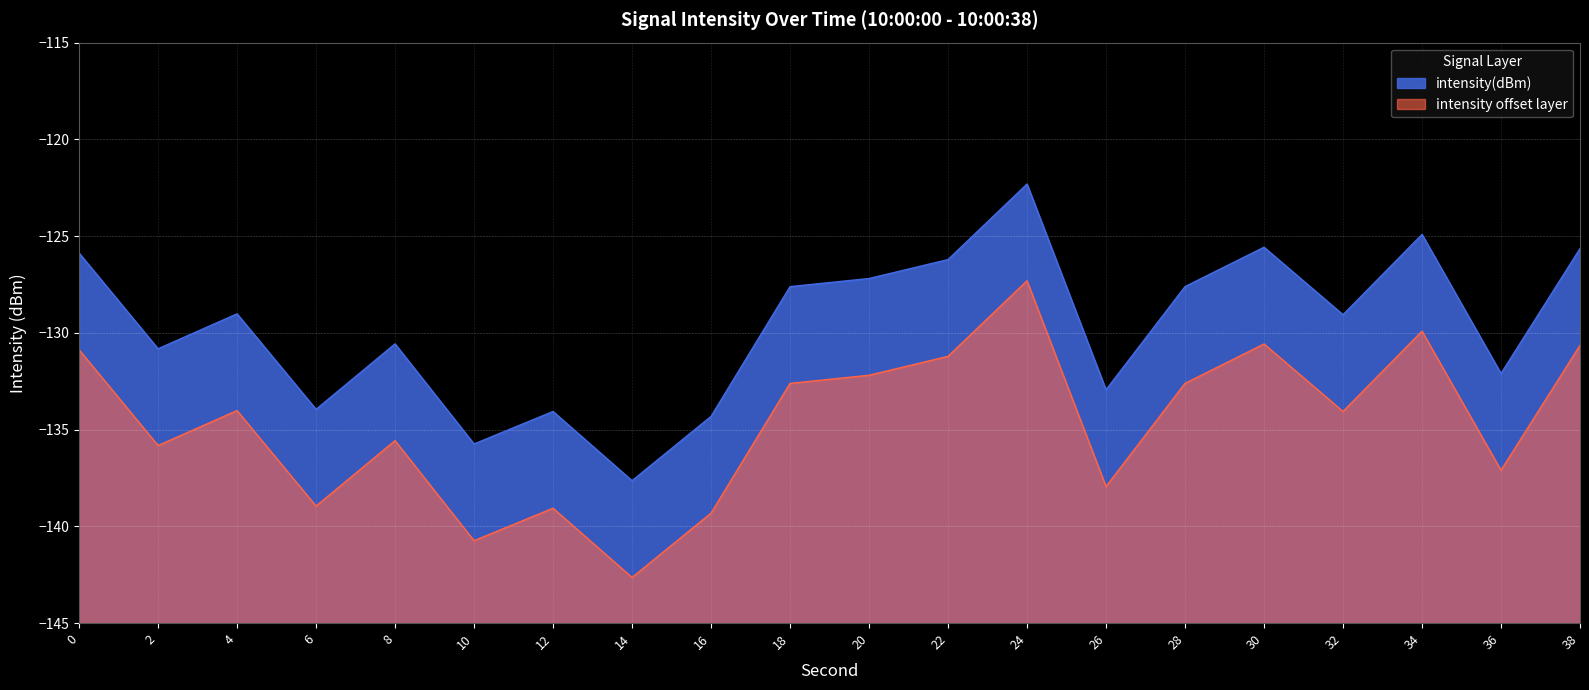

Which label corresponds to the smallest value in the chart?

14